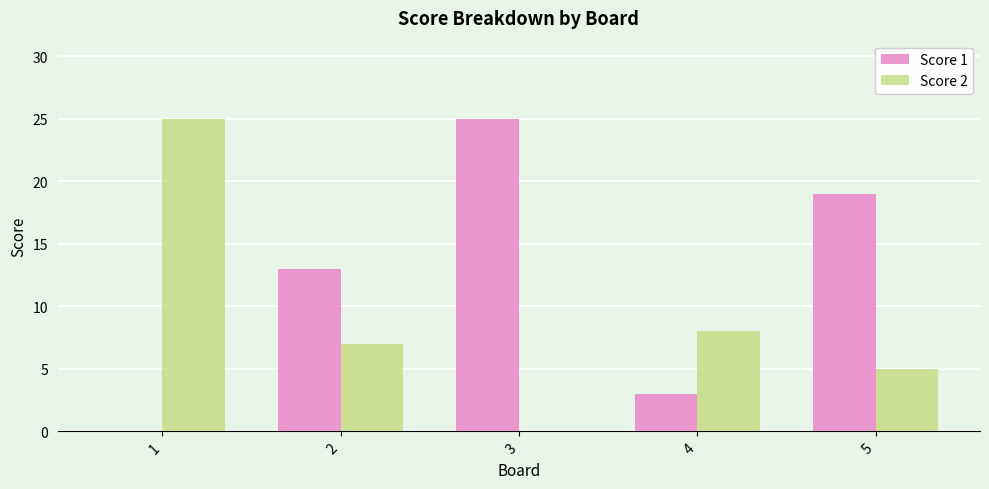

Is the value of Score 2 at 3 greater than the value of Score 1 at 2?

No